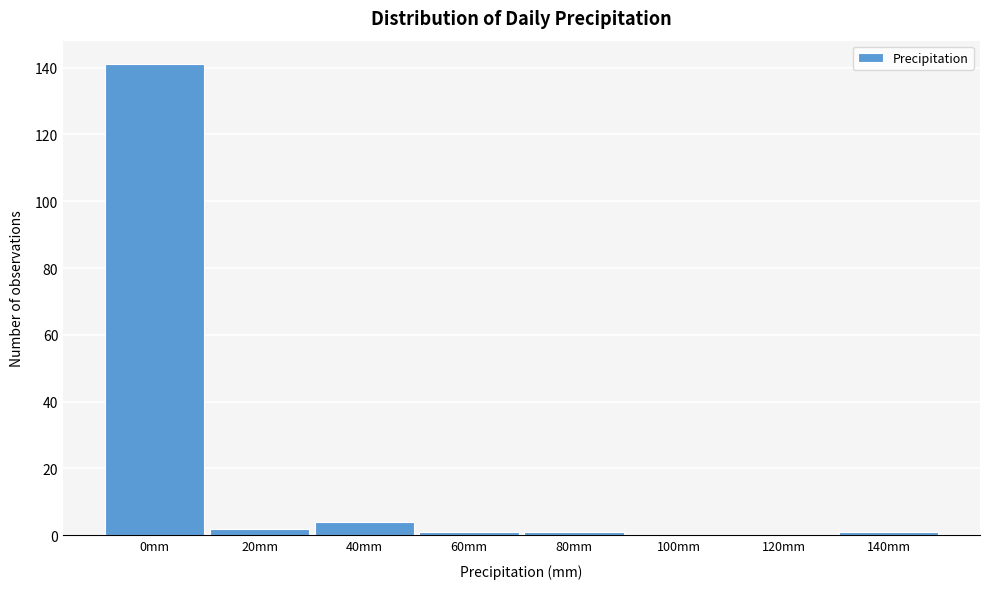

Reading left to right, what are all the values shown in this chart?

0mm=141	20mm=2	40mm=4	60mm=1	80mm=1	100mm=0	120mm=0	140mm=1